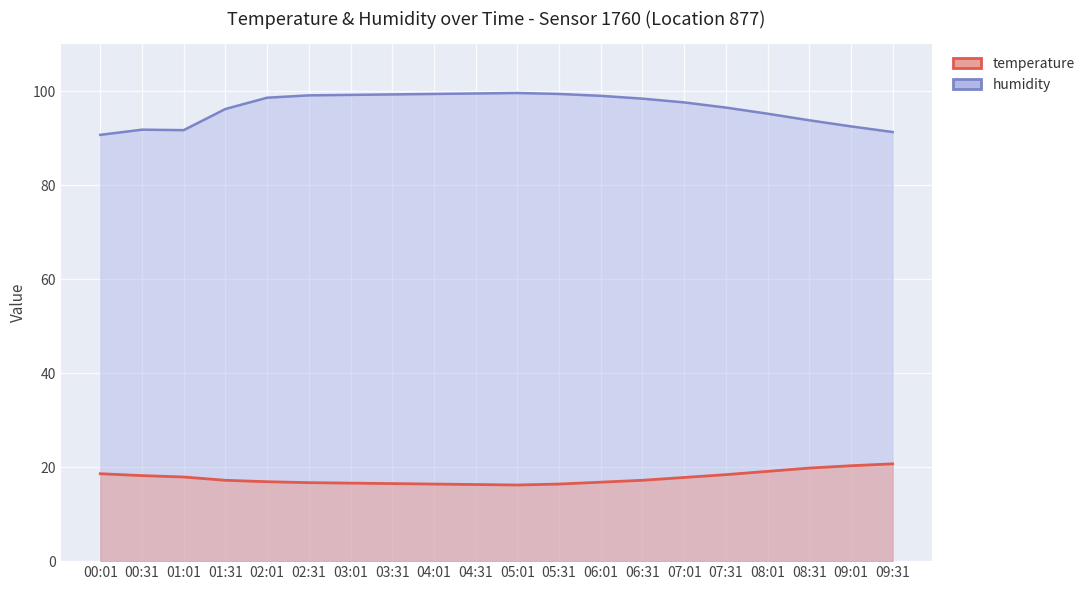

True or false: temperature has a value of 9.4 at 05:01.

False